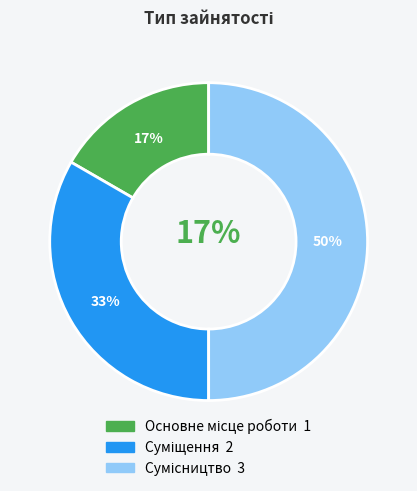

Count the number of slices in the pie.

3